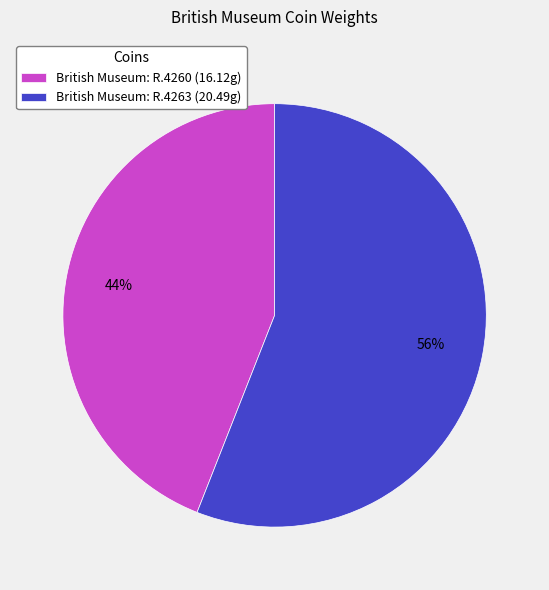

How many slices are in this pie chart?

2